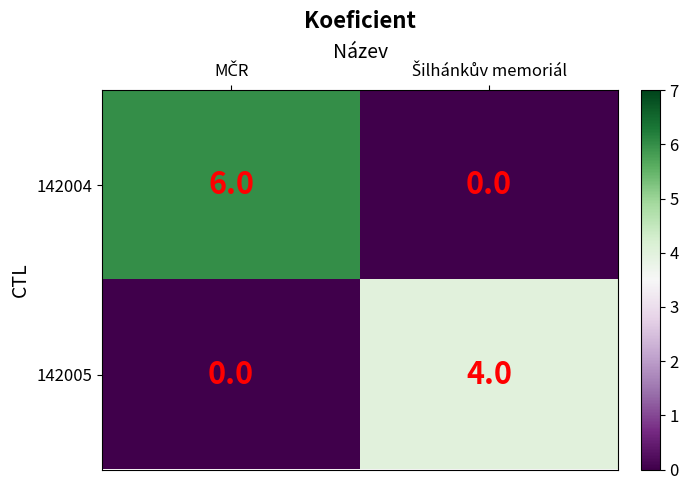

Reading right to left, what are all the values shown in this chart?

142004: 0	6
142005: 4	0